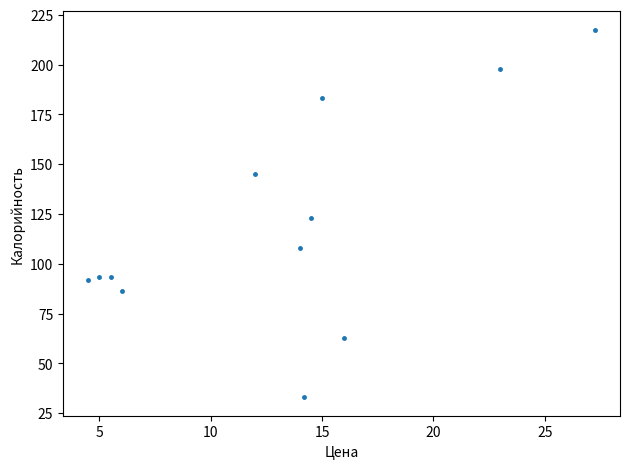

What is the average X value?

13.1